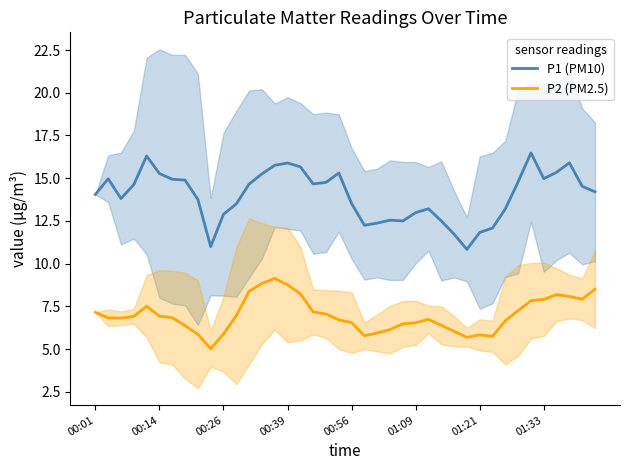

True or false: P1 (PM10) and P2 (PM2.5) cross at least once.

False